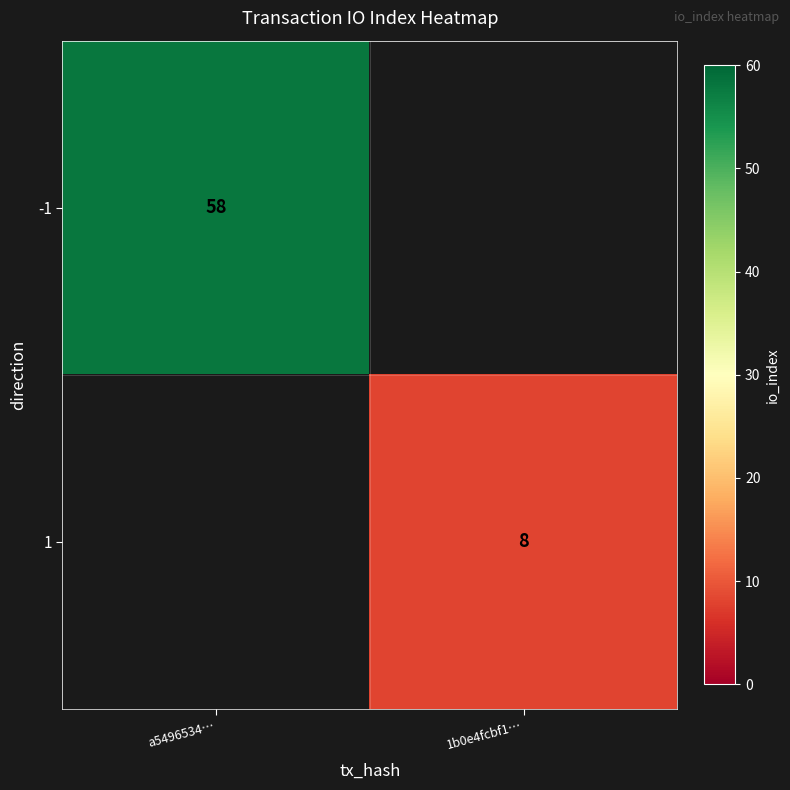

The value of -1 at a5496534… is 24. True or false?

False